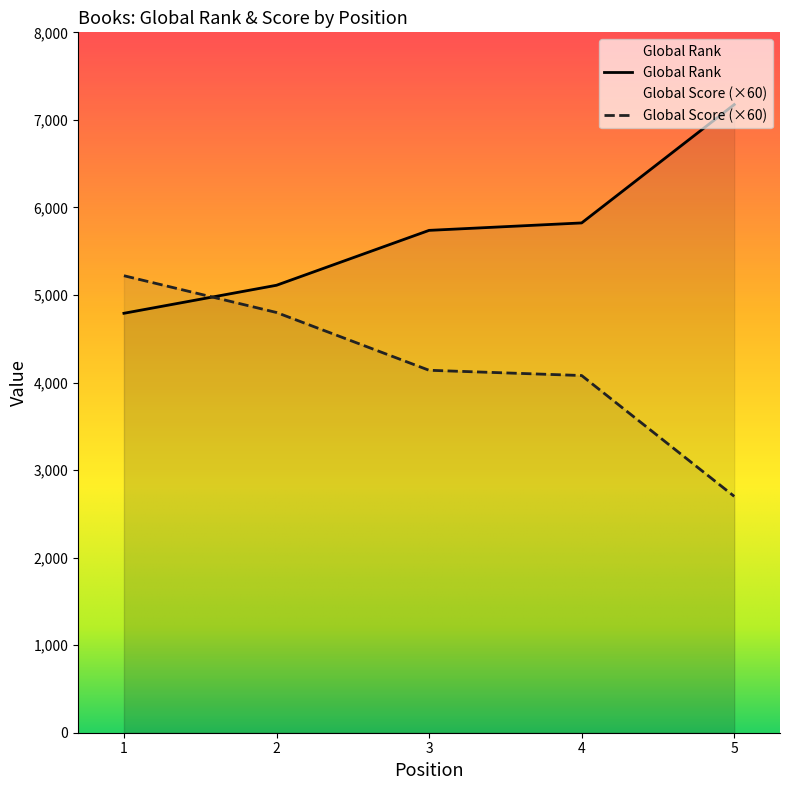

Where is Global Rank nearest to the value 5983?

4